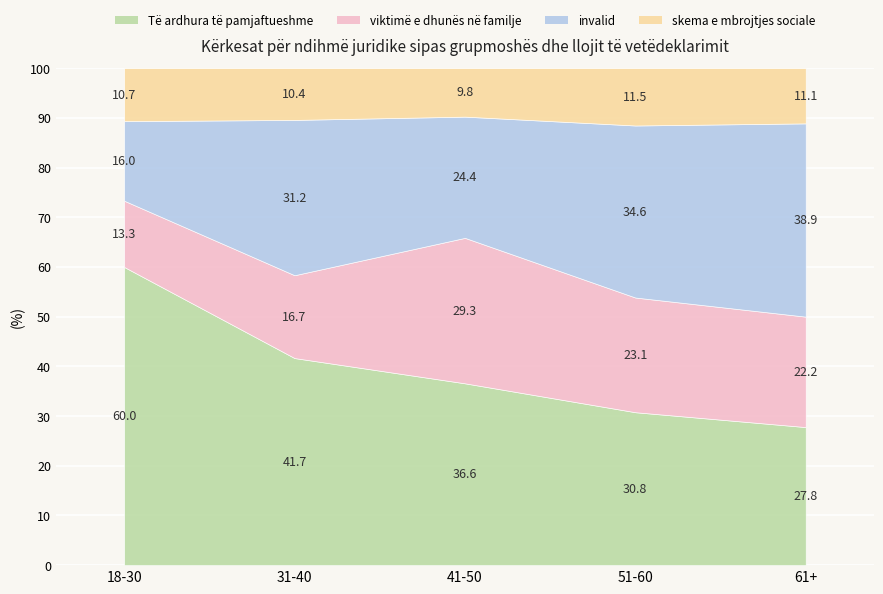

Count the number of categories in the chart.

5